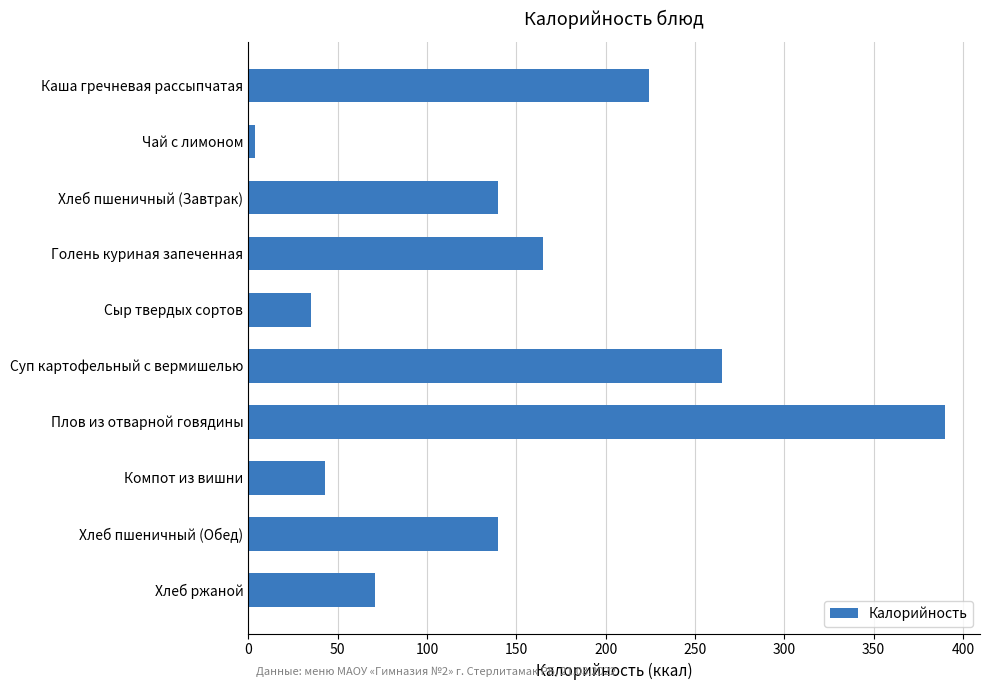

Which label corresponds to the smallest value in the chart?

Чай с лимоном